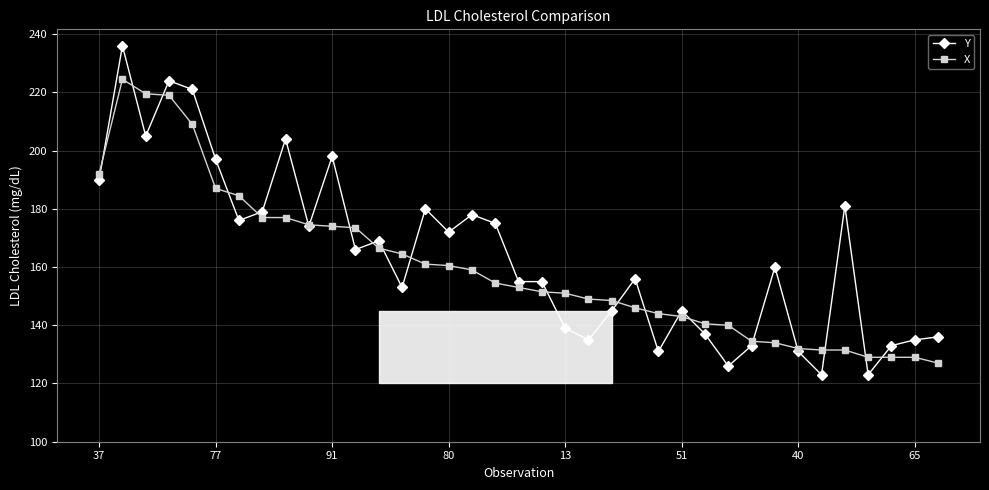

What is the value of the X point at the 17th from the left?

159.0